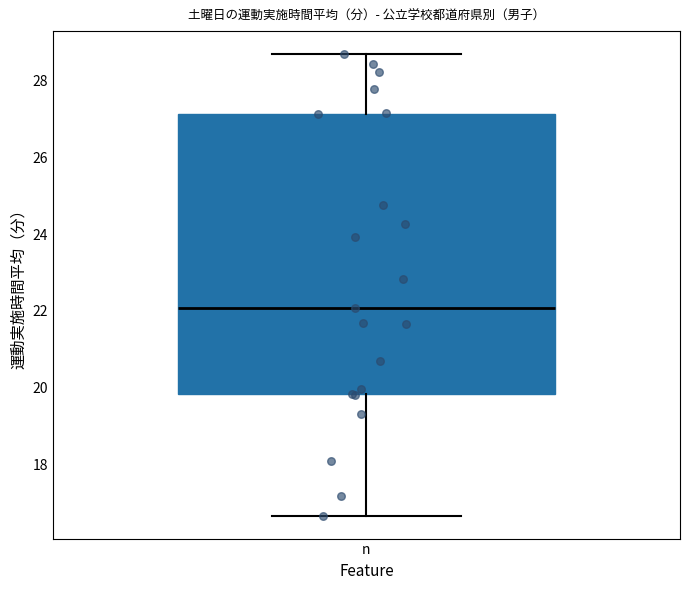

Where is the upper edge of the box for n on the y-axis? The values are not printed on the chart, so give them approximately, as read against the axis.

27.2